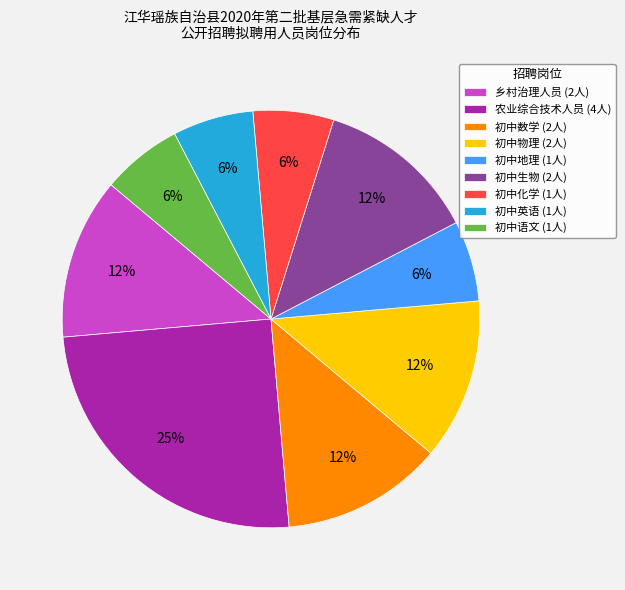

What percentage is the 初中语文 (1人) slice, to the nearest percent?

6%